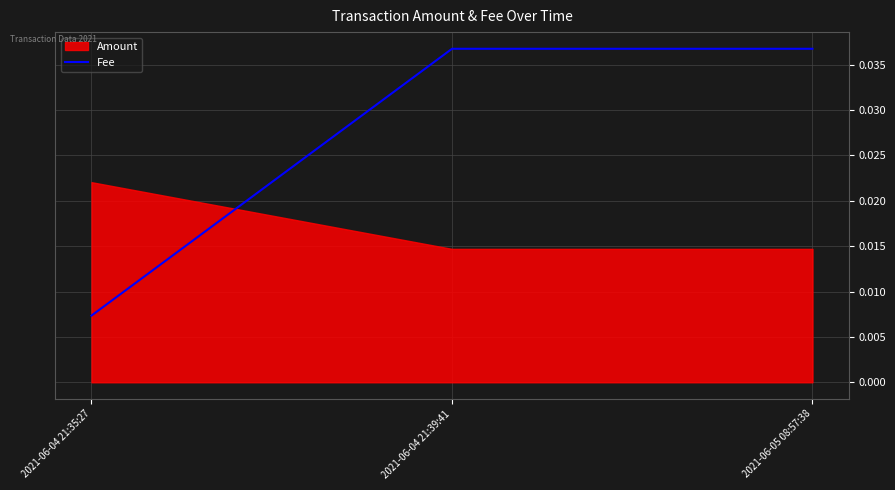

Is it true that Fee equals 0.1 at 2021-06-04 21:39:41?

False